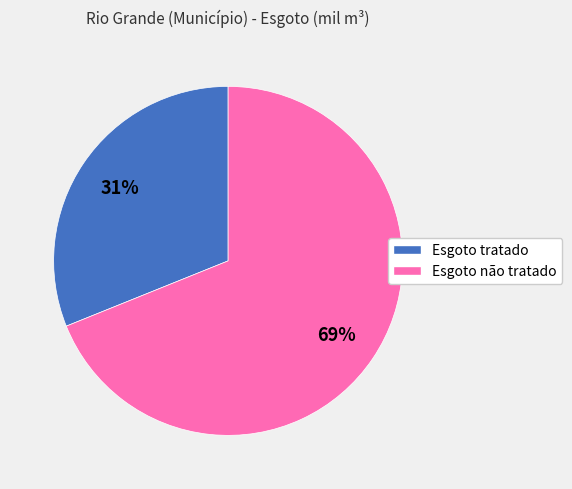

What percentage is the Esgoto não tratado slice, to the nearest percent?

69%